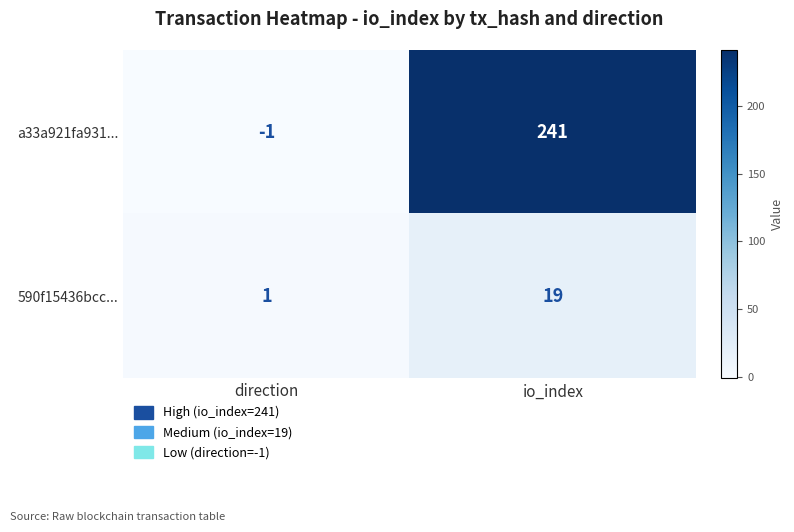

At how many categories does at least one series exceed 226?

1